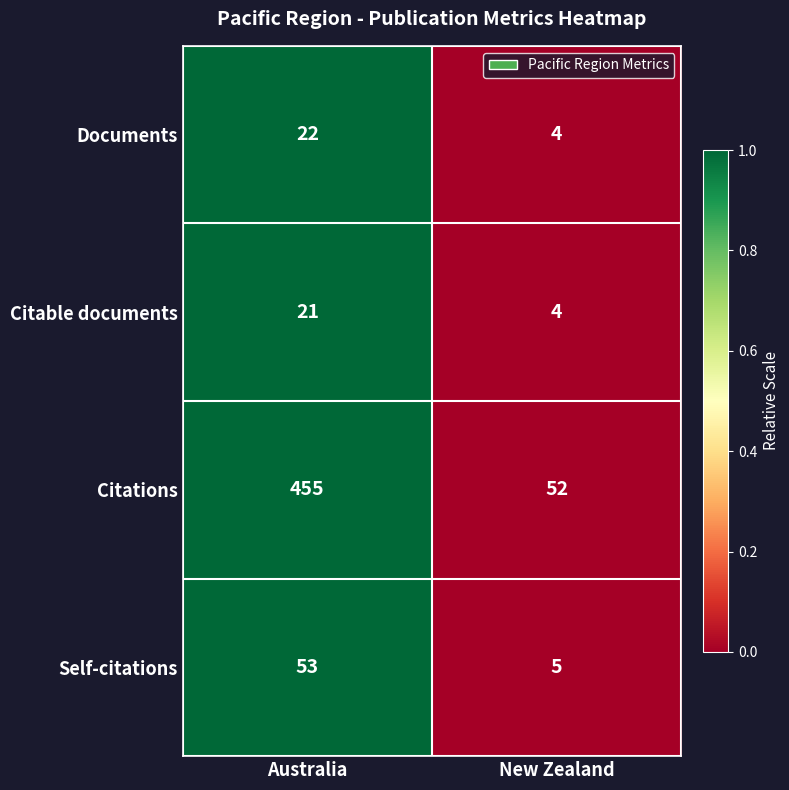

Which series has the largest range (max minus min)?

Citations